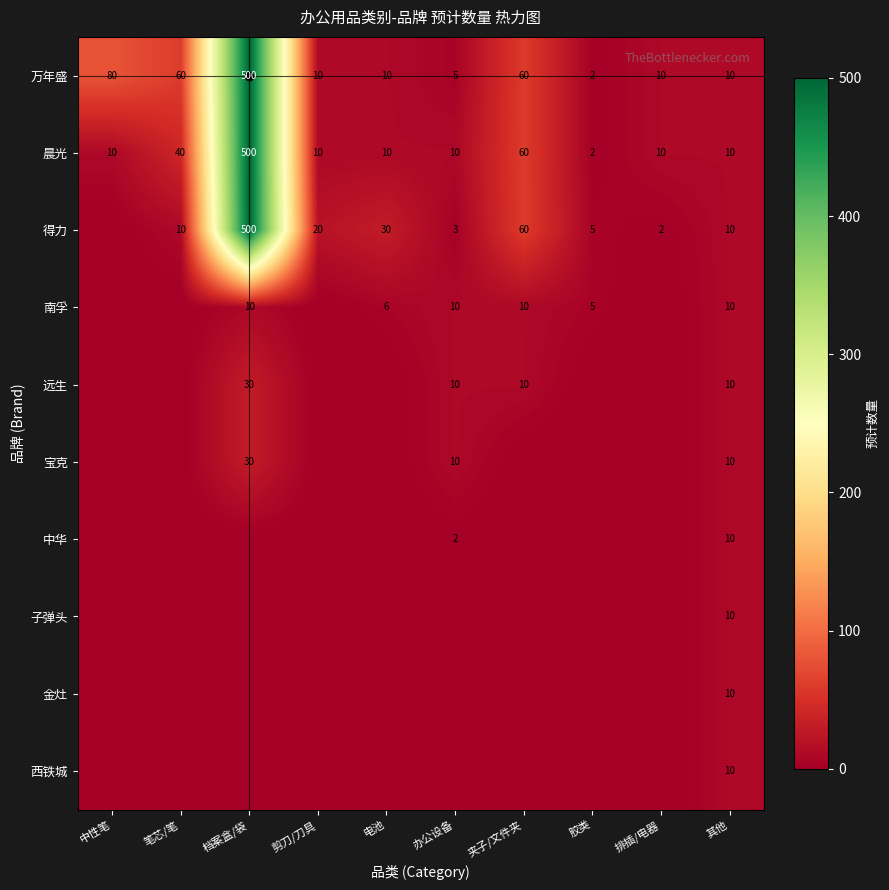

Which has a higher value, 电池 or 夹子/文件夹?

夹子/文件夹